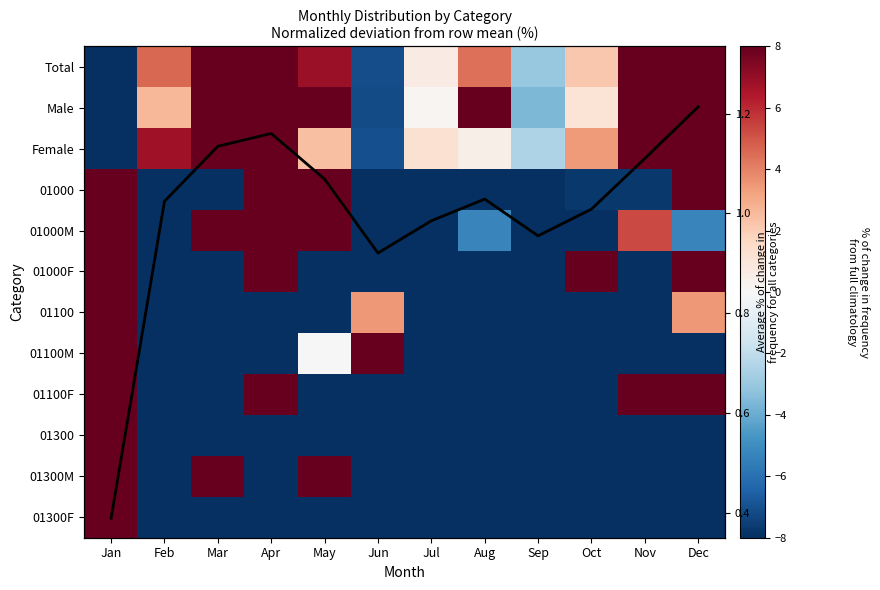

What is the difference between the highest and lowest values at Aug?

58.6